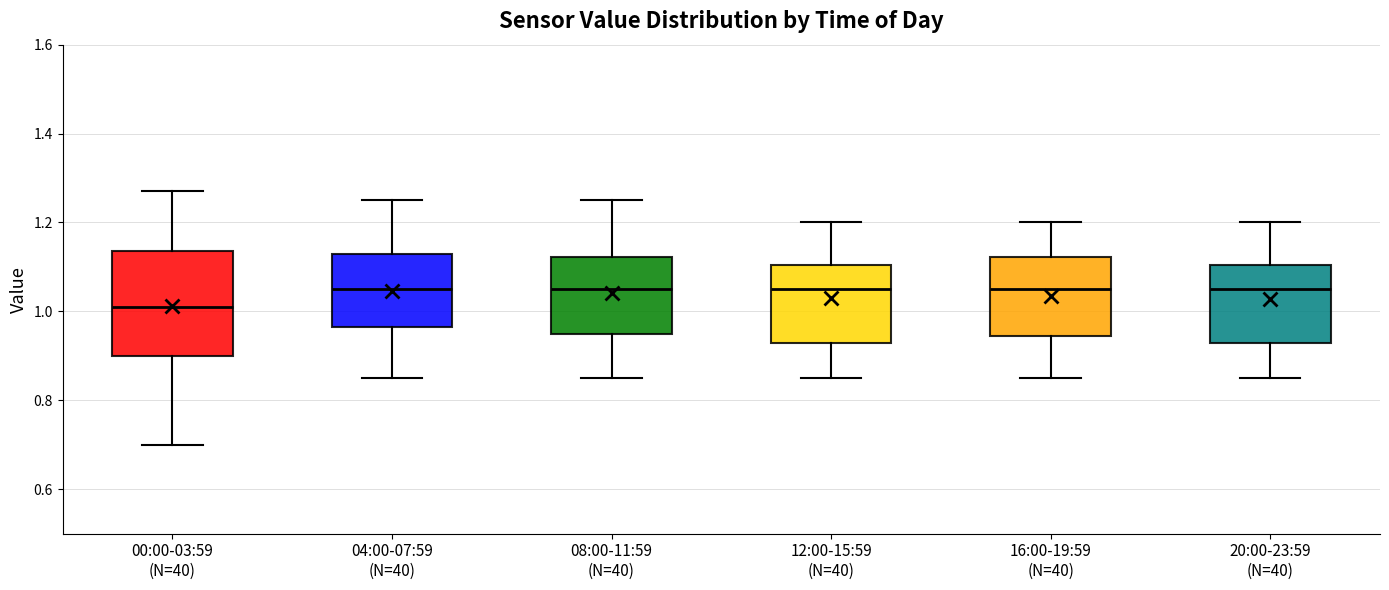

Comparing the boxes themselves (not the whiskers), which one is the tallest?

00:00-03:59 (N=40)